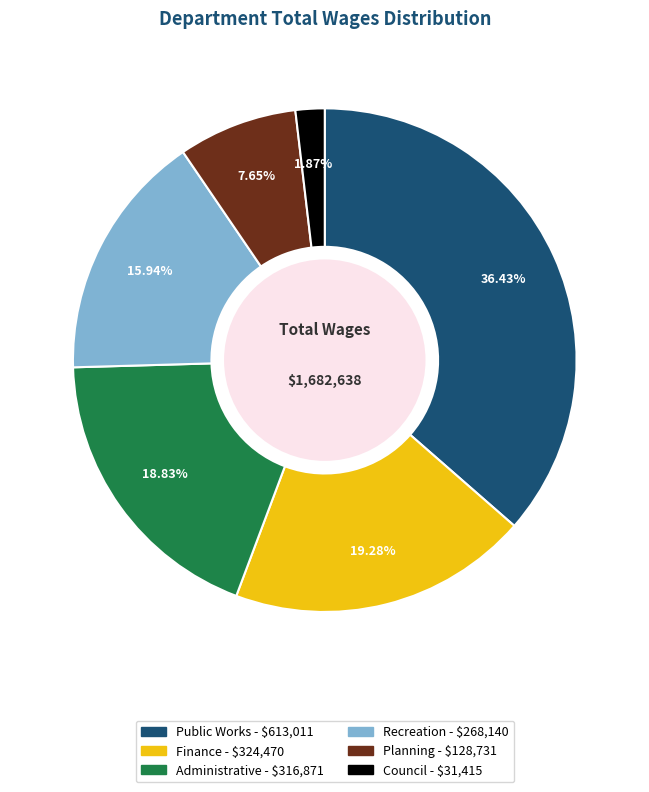

To the nearest percent, what is the combined percentage of Public Works and Recreation?

52%